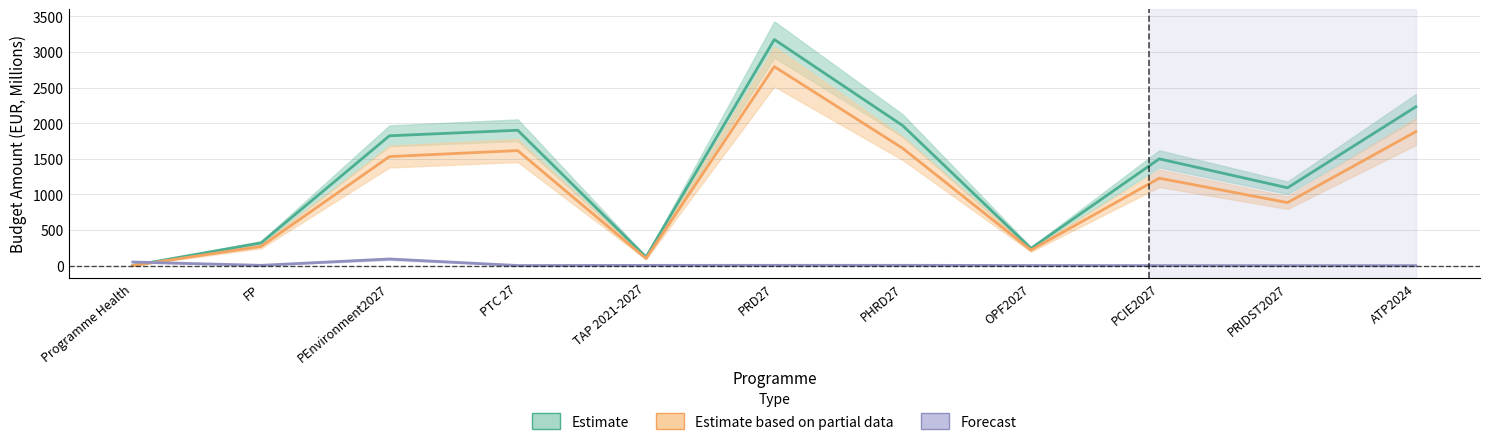

Reading left to right, transcribe all the data shown in this chart.

Estimate: 2.1	319.6	1823.2	1901.2	121.5	3175.1	1967.5	242.1	1499.6	1093.4	2230.7
Estimate based on partial data: 1.0	270.3	1531.6	1616.0	100.3	2794.5	1648.9	217.9	1228.2	885.5	1882.0
Forecast: 51.1	4.7	93.7	2.2	4.2	4.8	4.9	2.6	1.0	0.5	0.2